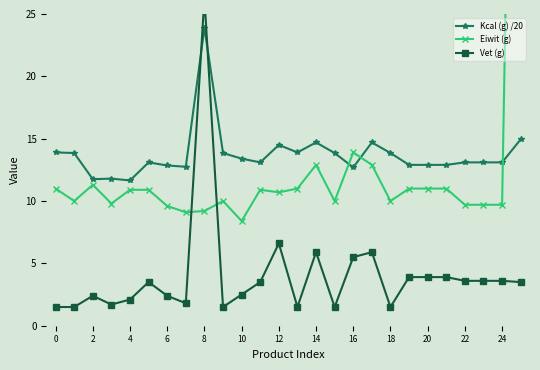

The Kcal (g) /20 series shows 12.7 at 16. True or false?

True